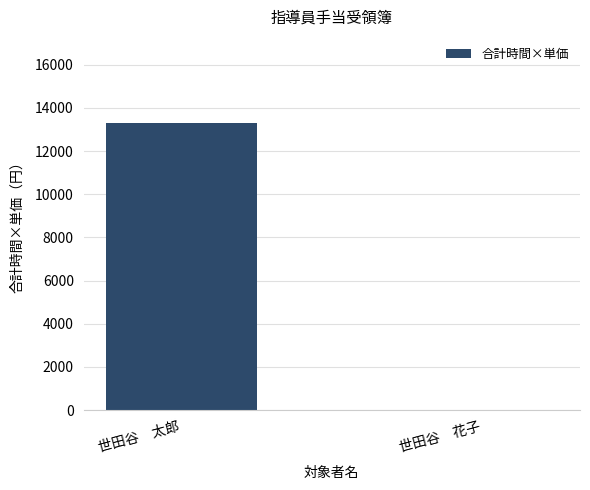

True or false: the data shows 0 at 世田谷　花子.

True